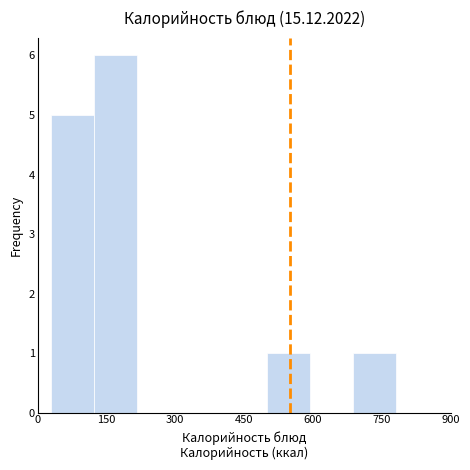

What is the height of the bar covering 500 to 600 on the x-axis? Neither the bar edges nor the heights are printed on the chart, so give them approximately, as read against the axes.

1